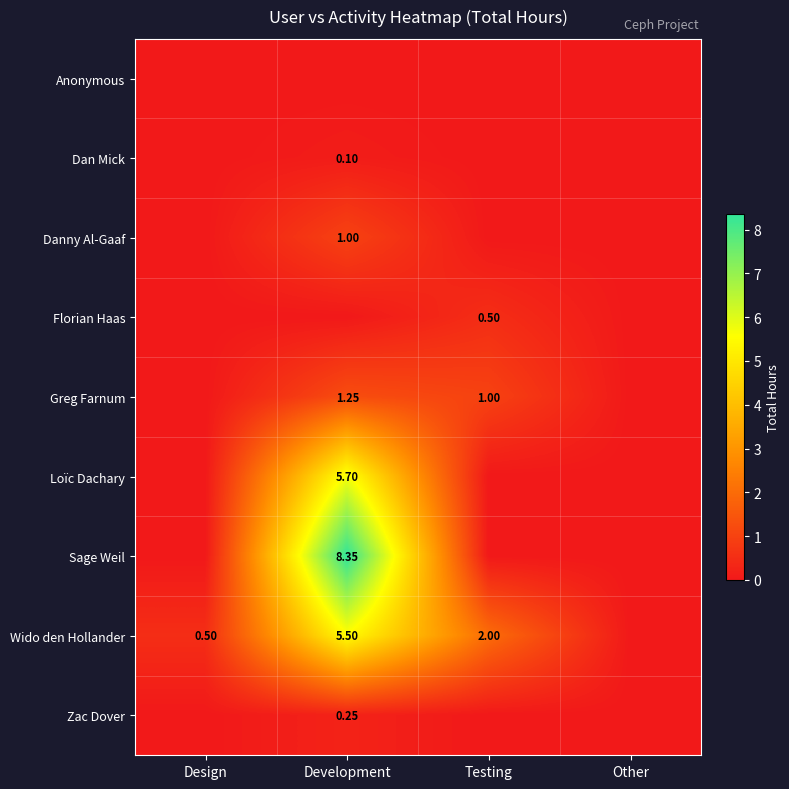

Is the value of Dan Mick at Development greater than the value of Loïc Dachary at Development?

No